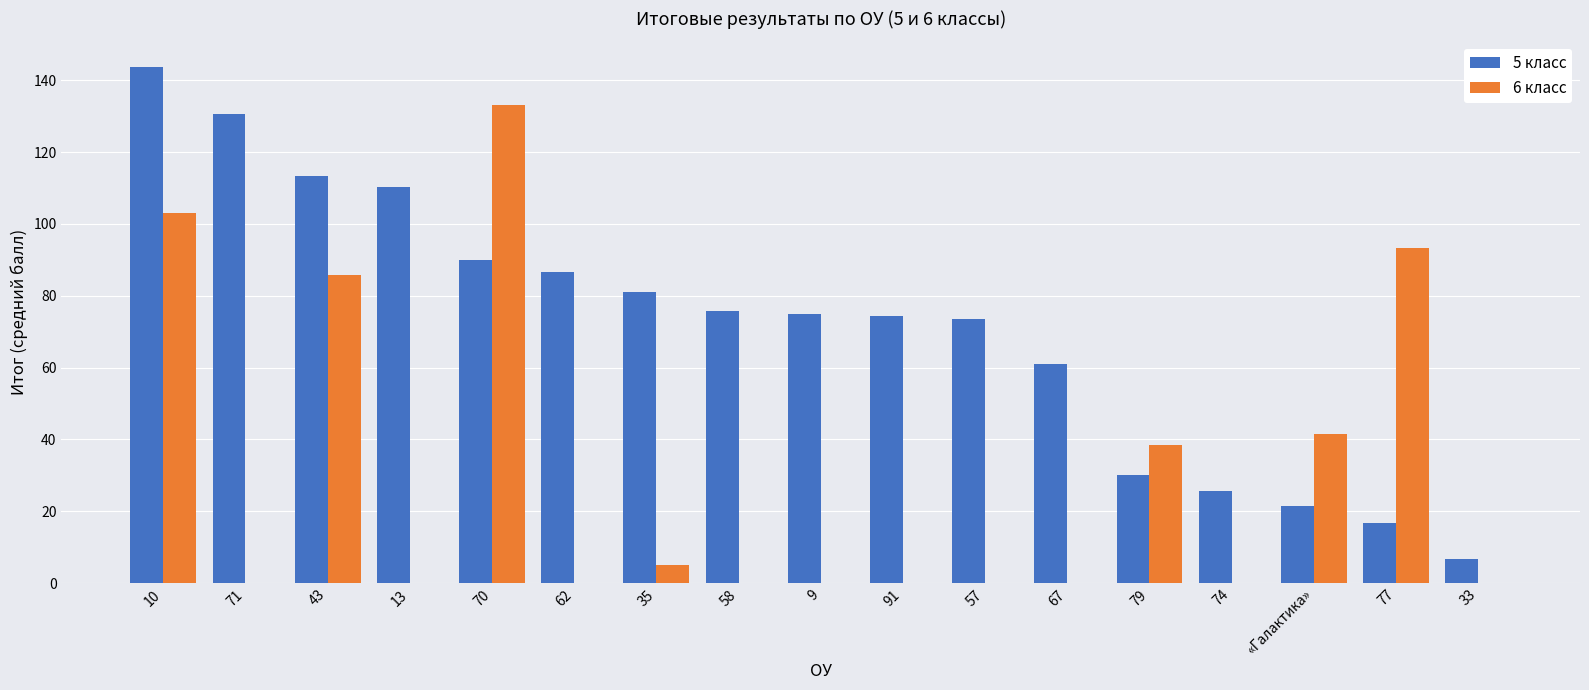

What is the average value of the 5 класс series?

71.5